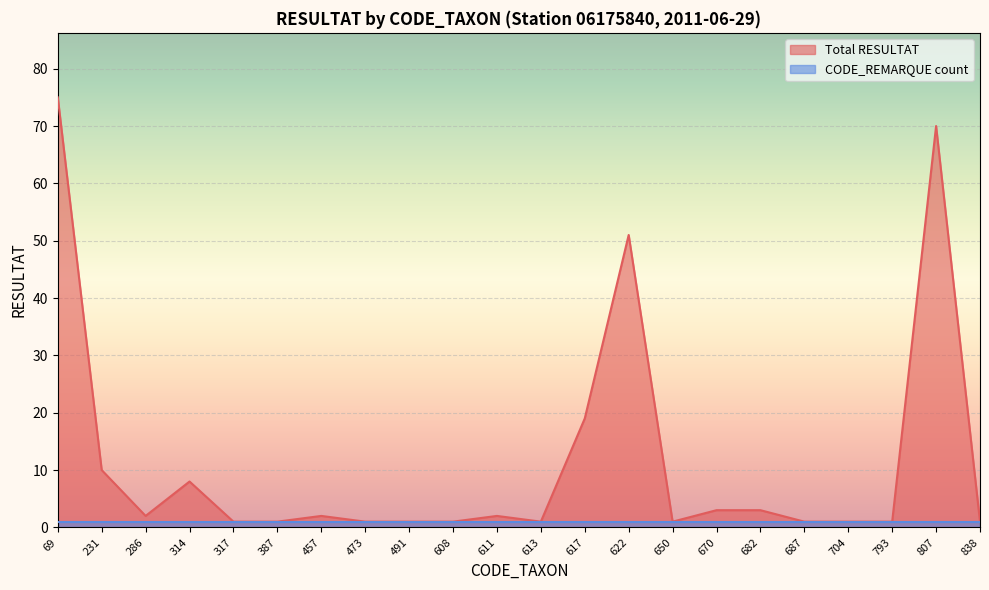

How many interior local valleys (lower than both neighbors) does the data have?

3